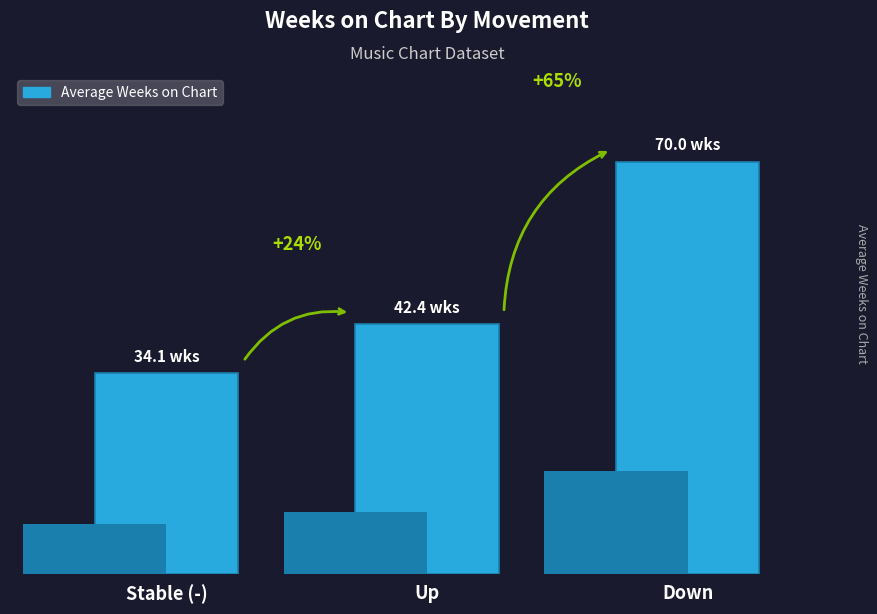

What is the minimum value shown in the chart?

34.1